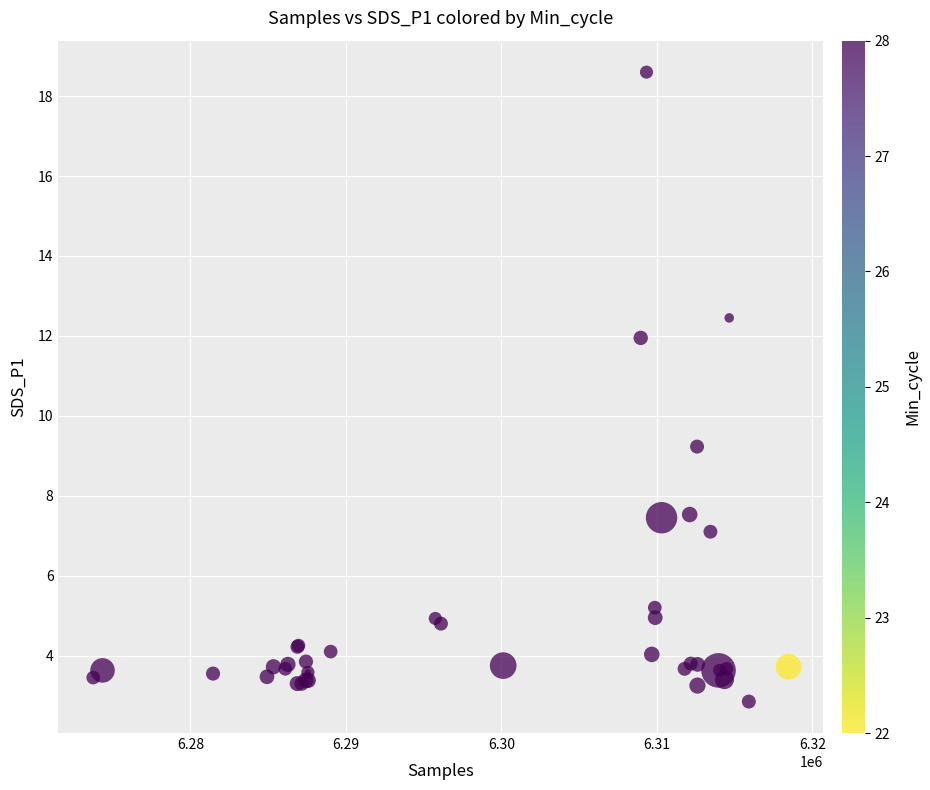

What Y value in the scatter plot is closest to 10?

9.2